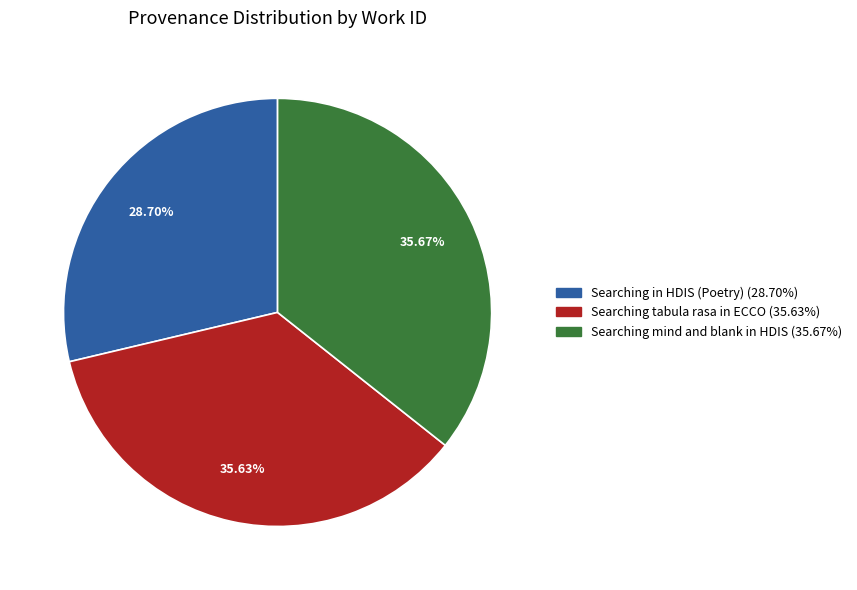

True or false: Searching tabula rasa in ECCO accounts for 48% of the total.

False